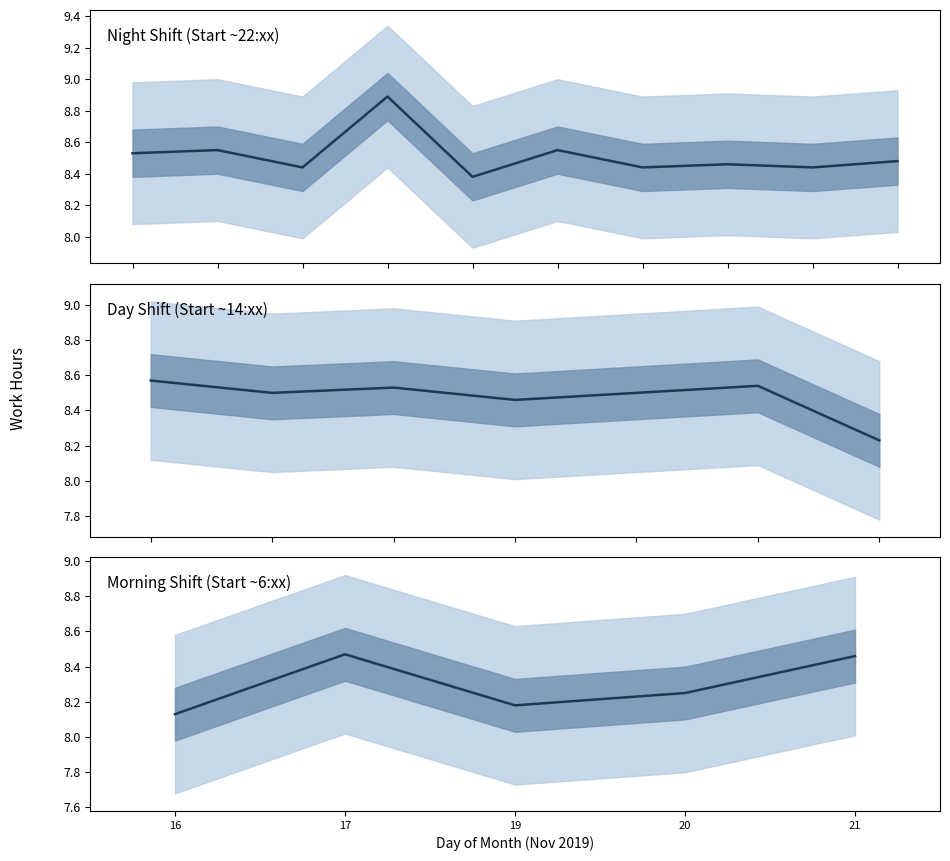

Which has a higher value, 16 or 21?

21